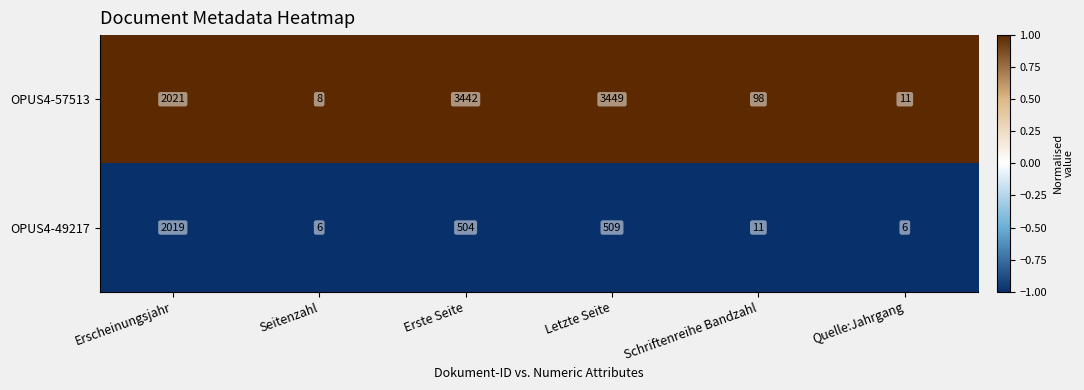

At Schriftenreihe Bandzahl, list the series in order from largest to smallest.

OPUS4-57513, OPUS4-49217